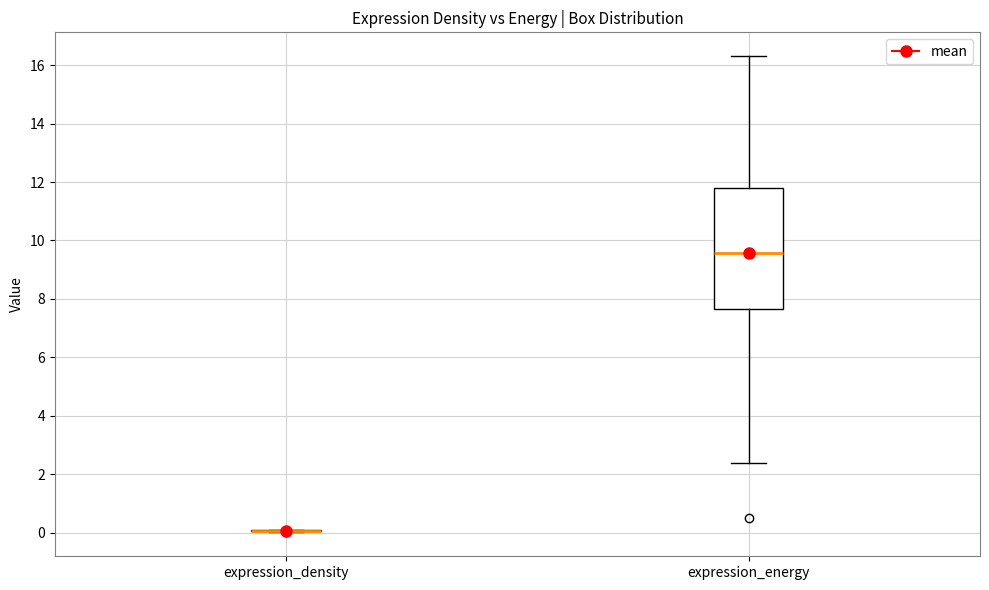

Reading left to right, read every box against the y-axis: the position of its median line, the range the box covers, and the ends of its whiskers. The values are not printed on the chart, so give them approximately, as read against the axis.

expression_density: box collapsed to a line at 0.0, whiskers 0.0 to 0.2
expression_energy: median 9.6, box 7.6 to 11.8, whiskers 2.4 to 16.4